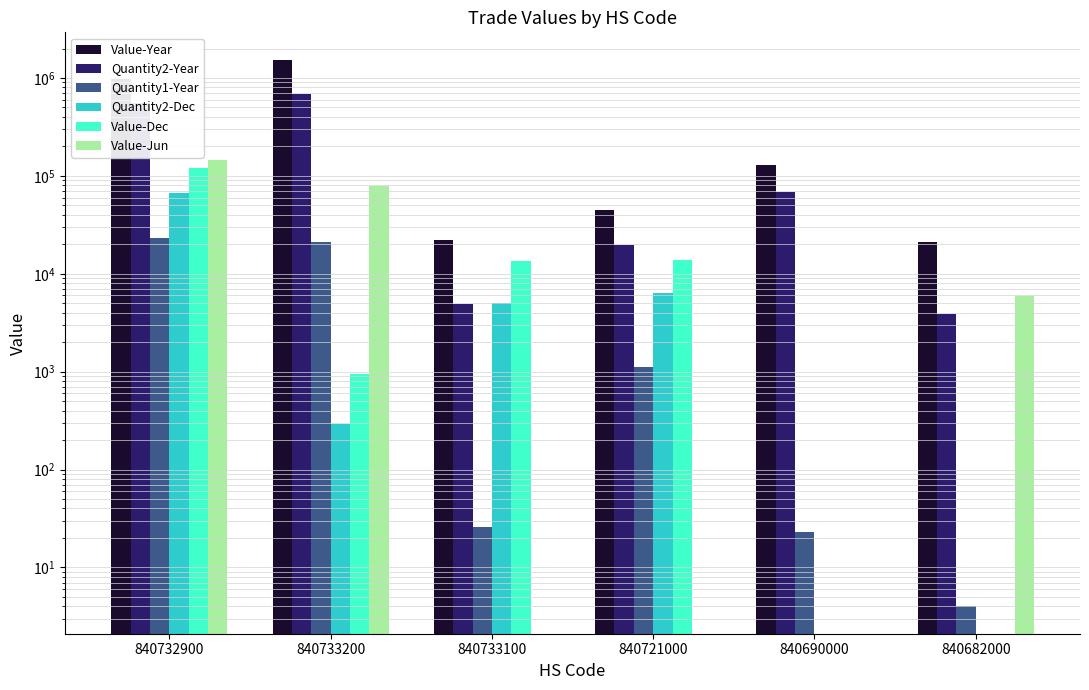

Are the bars horizontal?

No